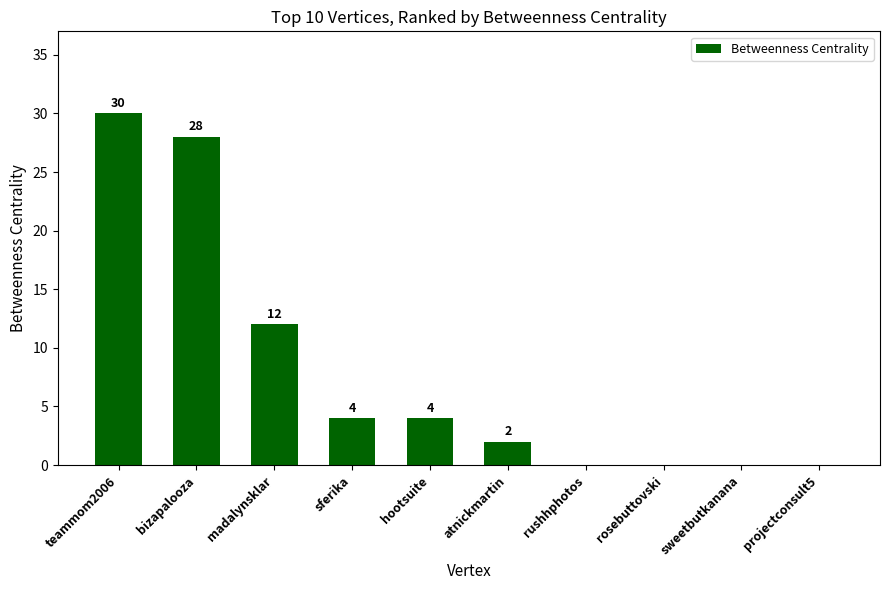

How many values are above zero?

6